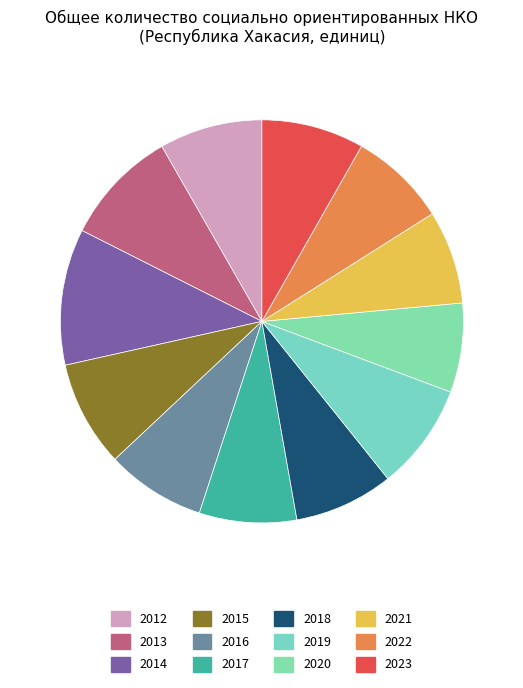

To the nearest percent, what is the average slice percentage?

8%